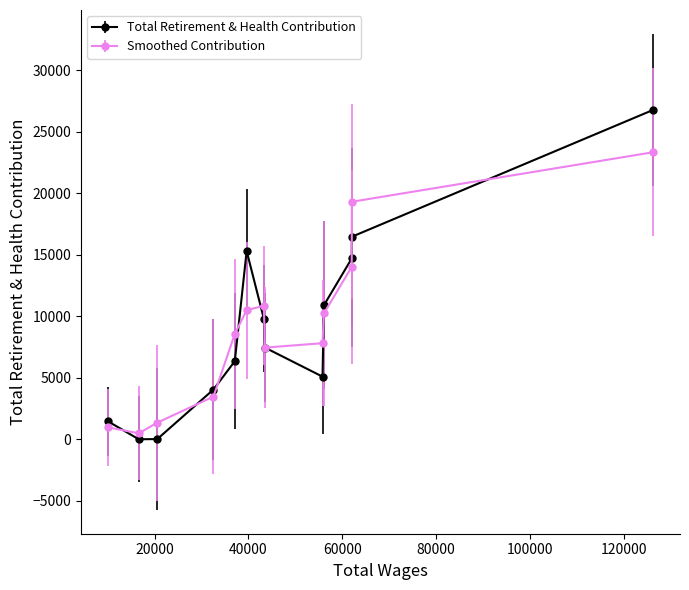

Rank the series by their maximum value, from lowest to highest.

Smoothed Contribution, Total Retirement & Health Contribution